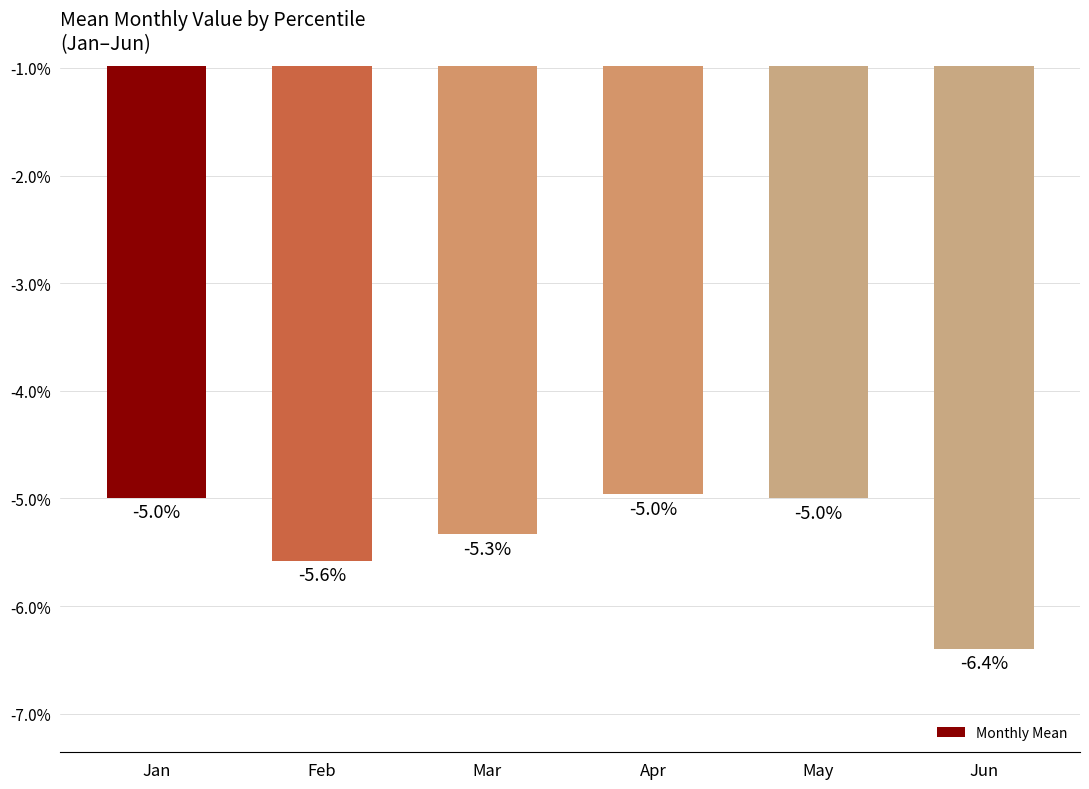

Count the number of data series in this chart.

1